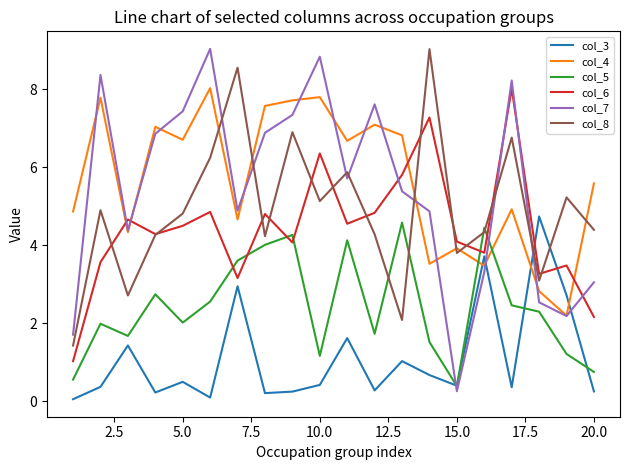

What is the lowest value of the col_3 series?

0.1